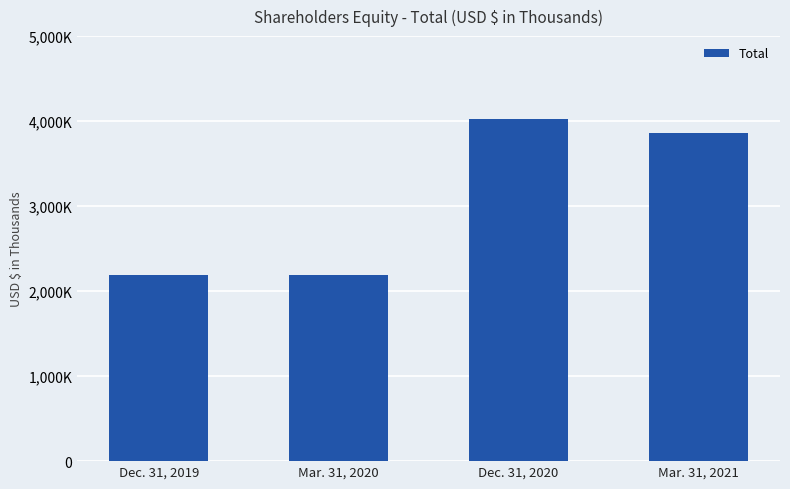

What is the average value?

3063477